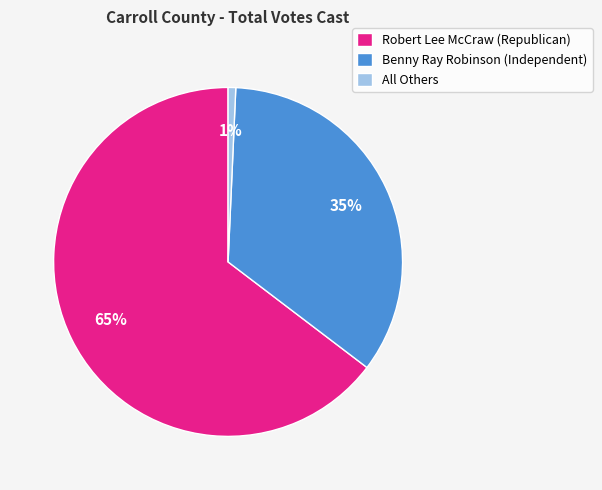

How many slices are in this pie chart?

3